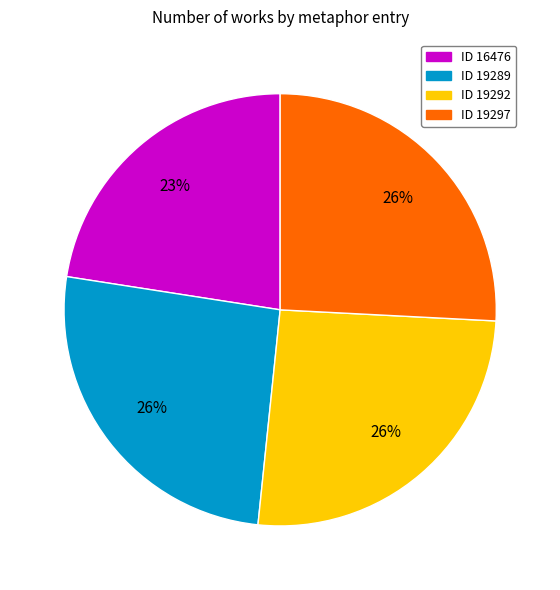

Is there a majority slice in this chart?

No